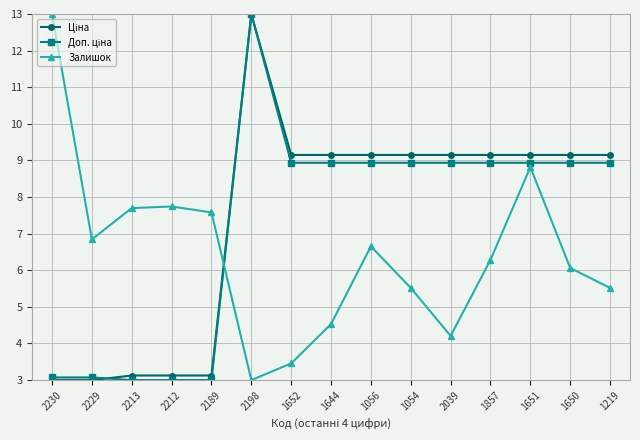

What is the difference between the highest and lowest values at 1644?

4.6